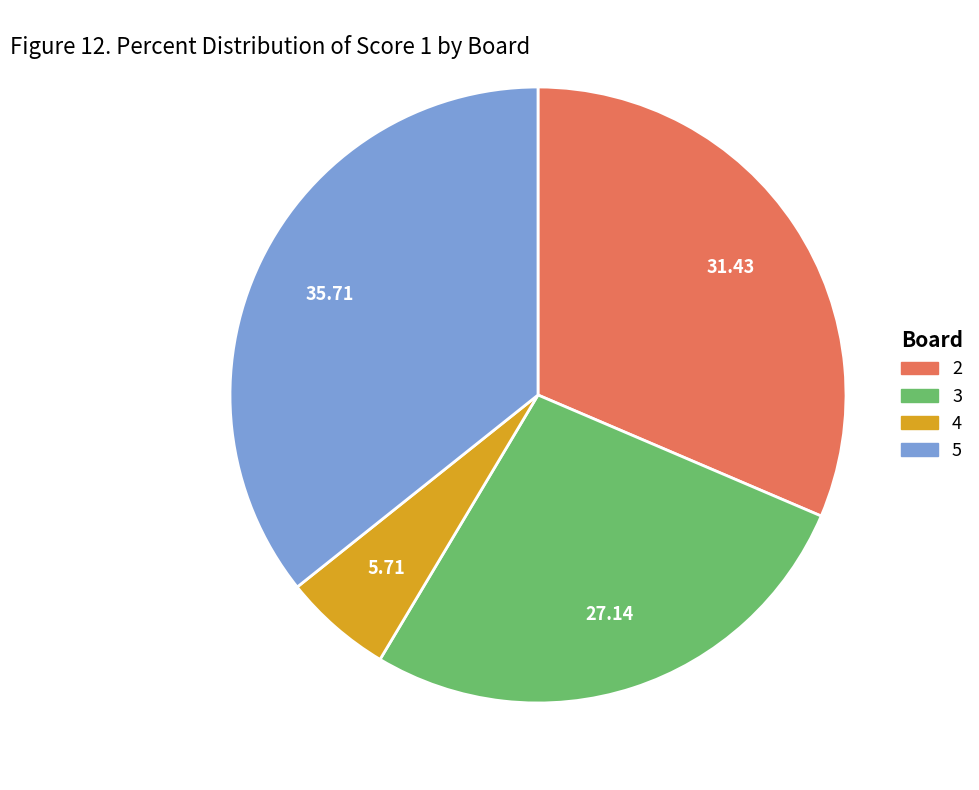

Which slice is the smallest?

4